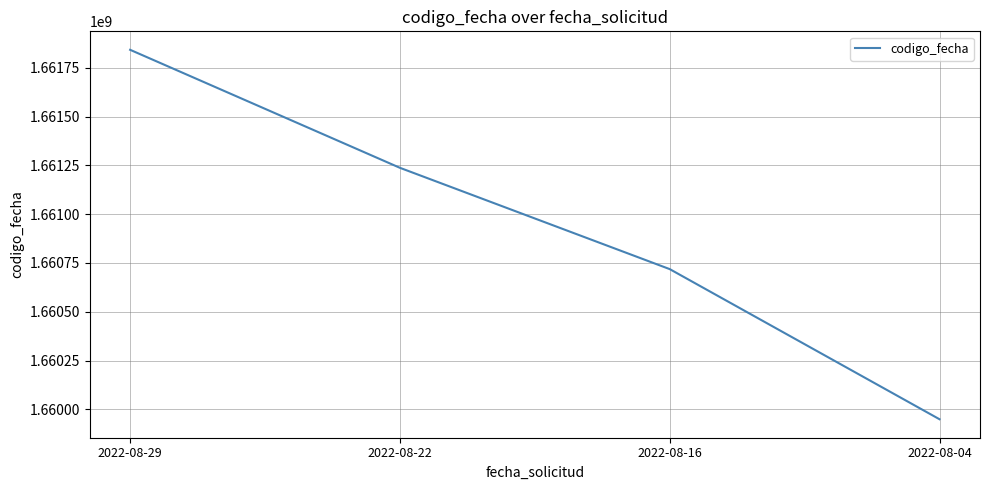

What is the average value?

1660936819